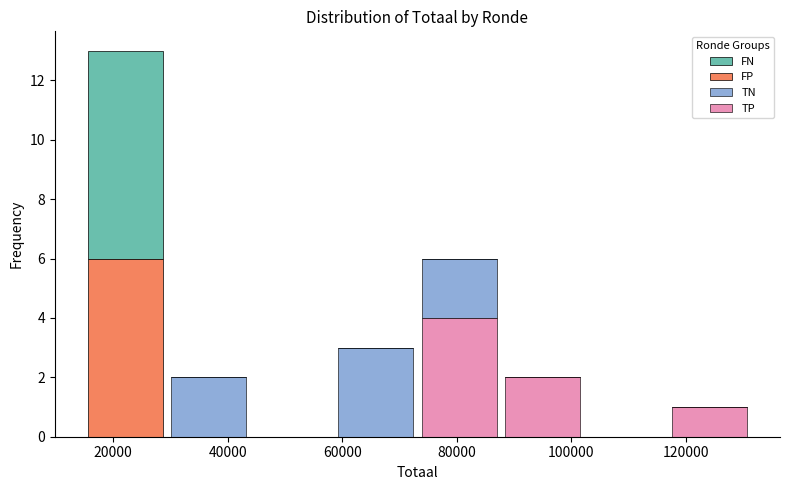

Reading left to right, transcribe this chart: for each stacked bar, give the range it covers on the x-axis and its total height. Neither the bar edges nor the heights are printed on the chart, so give them approximately, as read against the axes.

14000 to 30000: 13
30000 to 44000: 2
44000 to 58000: 0
58000 to 74000: 3
74000 to 88000: 6
88000 to 102000: 2
102000 to 116000: 0
116000 to 132000: 1